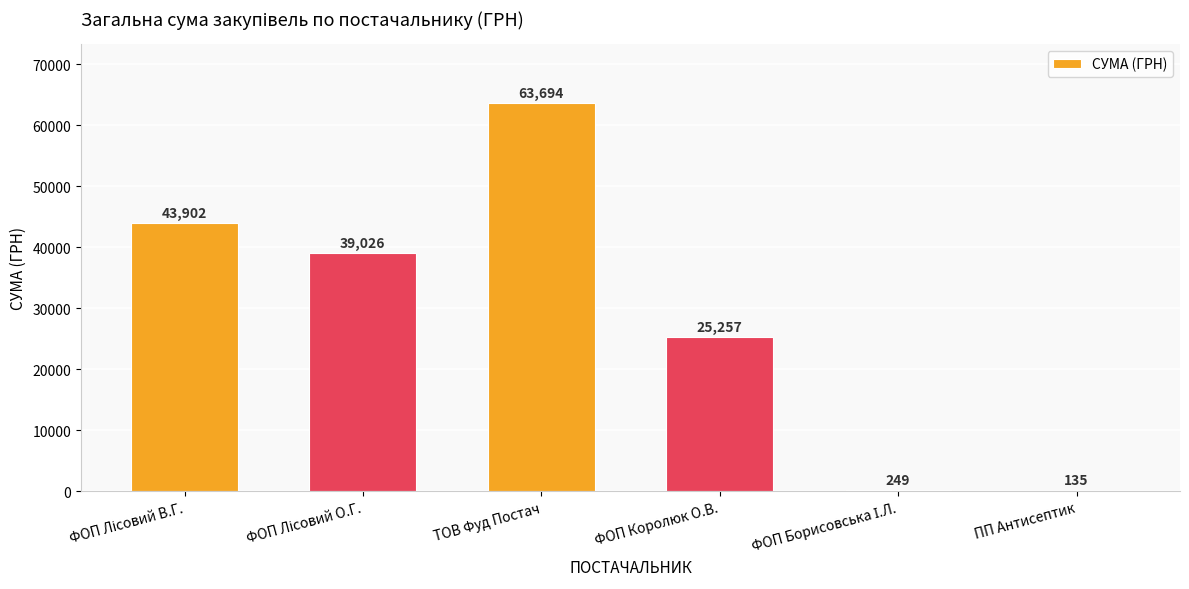

True or false: the data shows 8153.7 at ФОП Королюк О.В..

False